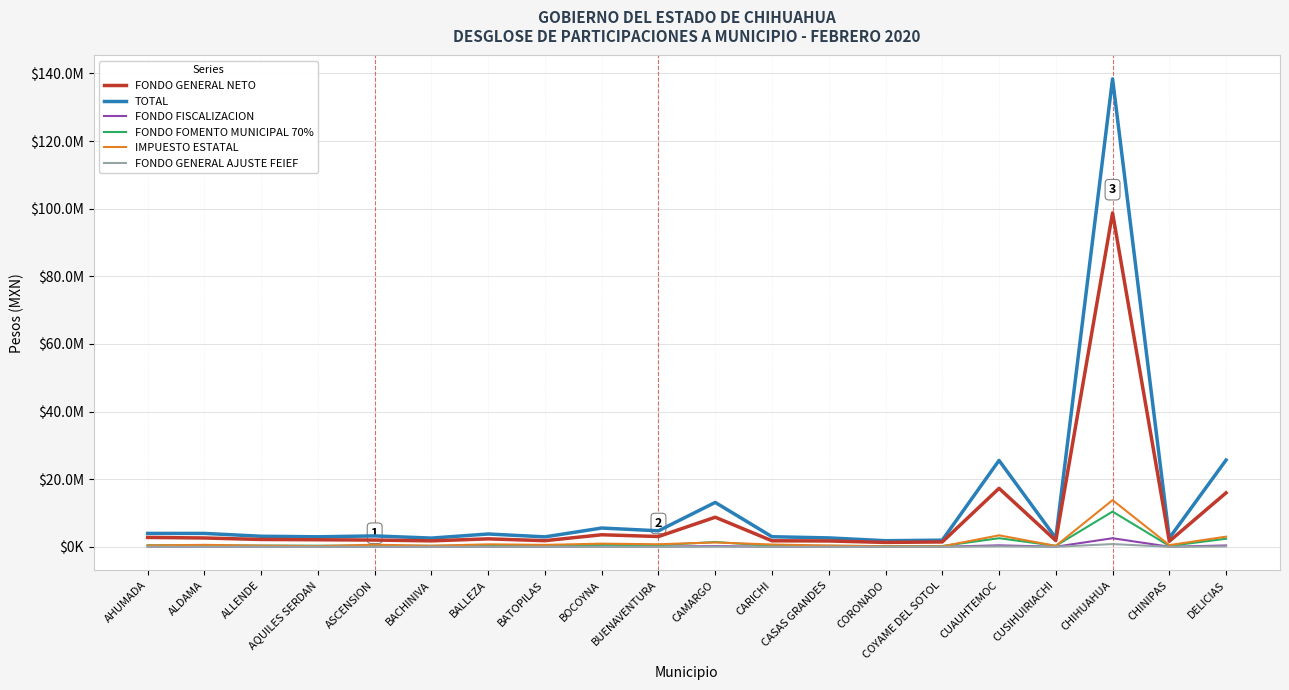

Reading right to left, list all the values displayed in this chart.

FONDO GENERAL NETO: DELICIAS=15975965.1	CHINIPAS=1647189.0	CHIHUAHUA=98764895.8	CUSIHUIRIACHI=1848583.8	CUAUHTEMOC=17299624.5	COYAME DEL SOTOL=1451676.4	CORONADO=1307953.1	CASAS GRANDES=1740512.9	CARICHI=1792703.9	CAMARGO=8759700.4	BUENAVENTURA=3049126.2	BOCOYNA=3572027.8	BATOPILAS=1824035.7	BALLEZA=2364221.3	BACHINIVA=1774779.1	ASCENSION=2006413.5	AQUILES SERDAN=2094957.5	ALLENDE=2180477.4	ALDAMA=2622102.0	AHUMADA=2783538.5
TOTAL: DELICIAS=25677037.1	CHINIPAS=2584964.4	CHIHUAHUA=138401207.9	CUSIHUIRIACHI=2598613.6	CUAUHTEMOC=25561455.6	COYAME DEL SOTOL=1974360.2	CORONADO=1812715.3	CASAS GRANDES=2643000.9	CARICHI=2991586.8	CAMARGO=13140315.5	BUENAVENTURA=4745393.4	BOCOYNA=5565540.2	BATOPILAS=2948455.2	BALLEZA=3801705.1	BACHINIVA=2585317.7	ASCENSION=3230762.1	AQUILES SERDAN=2971706.1	ALLENDE=3131124.5	ALDAMA=3971899.4	AHUMADA=3969318.8
FONDO FISCALIZACION: DELICIAS=406213.8	CHINIPAS=41666.5	CHIHUAHUA=2543239.9	CUSIHUIRIACHI=46765.5	CUAUHTEMOC=440187.2	COYAME DEL SOTOL=36723.6	CORONADO=33073.4	CASAS GRANDES=44060.8	CARICHI=45323.9	CAMARGO=221859.3	BUENAVENTURA=77272.6	BOCOYNA=90333.3	BATOPILAS=46114.5	BALLEZA=59794.8	BACHINIVA=44888.9	ASCENSION=50870.3	AQUILES SERDAN=53097.5	ALLENDE=55163.9	ALDAMA=66593.1	AHUMADA=70471.3
FONDO FOMENTO MUNICIPAL 70%: DELICIAS=2395853.2	CHINIPAS=276657.4	CHIHUAHUA=10418918.3	CUSIHUIRIACHI=309856.3	CUAUHTEMOC=2550781.4	COYAME DEL SOTOL=243458.5	CORONADO=221325.9	CASAS GRANDES=287723.7	CARICHI=304323.2	CAMARGO=1433085.4	BUENAVENTURA=492450.2	BOCOYNA=603113.2	BATOPILAS=309856.3	BALLEZA=398386.7	BACHINIVA=298790.0	ASCENSION=320922.6	AQUILES SERDAN=337522.0	ALLENDE=365187.8	ALDAMA=403919.8	AHUMADA=459251.3
IMPUESTO ESTATAL: DELICIAS=3007539.1	CHINIPAS=512176.7	CHIHUAHUA=13817301.2	CUSIHUIRIACHI=281687.9	CUAUHTEMOC=3405691.0	COYAME DEL SOTOL=152315.2	CORONADO=166484.7	CASAS GRANDES=389602.7	CARICHI=685430.5	CAMARGO=1294332.0	BUENAVENTURA=766600.6	BOCOYNA=940893.1	BATOPILAS=574934.9	BALLEZA=737210.9	BACHINIVA=316120.5	ASCENSION=631288.5	AQUILES SERDAN=225098.5	ALLENDE=356092.1	ALDAMA=579092.9	AHUMADA=419384.4
FONDO GENERAL AJUSTE FEIEF: DELICIAS=130268.6	CHINIPAS=13362.0	CHIHUAHUA=815591.0	CUSIHUIRIACHI=14997.2	CUAUHTEMOC=141163.5	COYAME DEL SOTOL=11776.9	CORONADO=10606.3	CASAS GRANDES=14129.8	CARICHI=14534.9	CAMARGO=71148.0	BUENAVENTURA=24780.5	BOCOYNA=28969.0	BATOPILAS=14788.5	BALLEZA=19175.6	BACHINIVA=14395.4	ASCENSION=16313.6	AQUILES SERDAN=17027.8	ALLENDE=17690.5	ALDAMA=21355.7	AHUMADA=22599.4